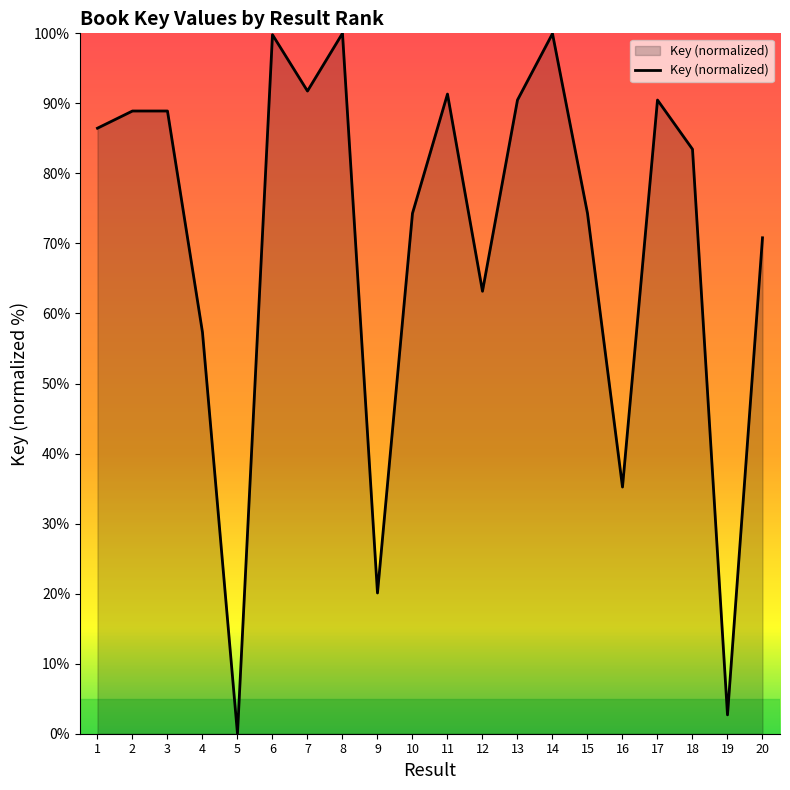

What is the difference between the second highest and second lowest values?

97.3